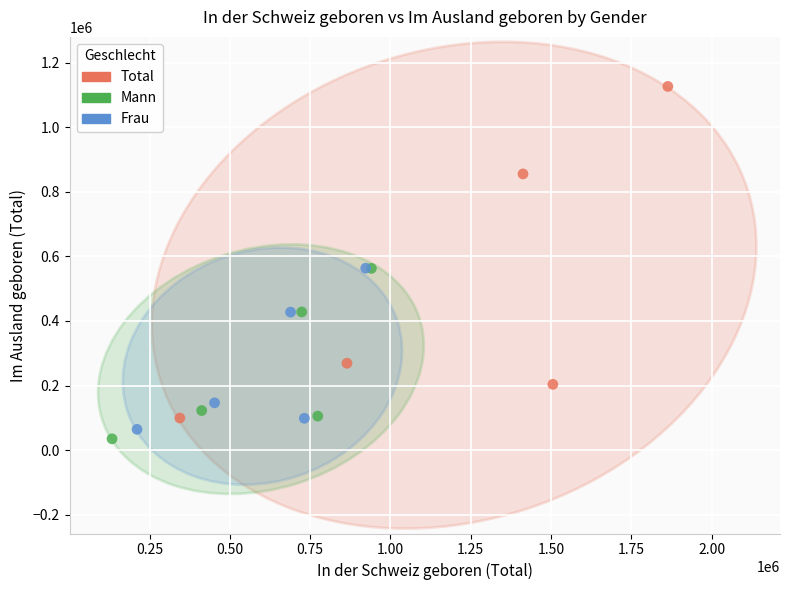

Which series contains the highest Y value?

Total